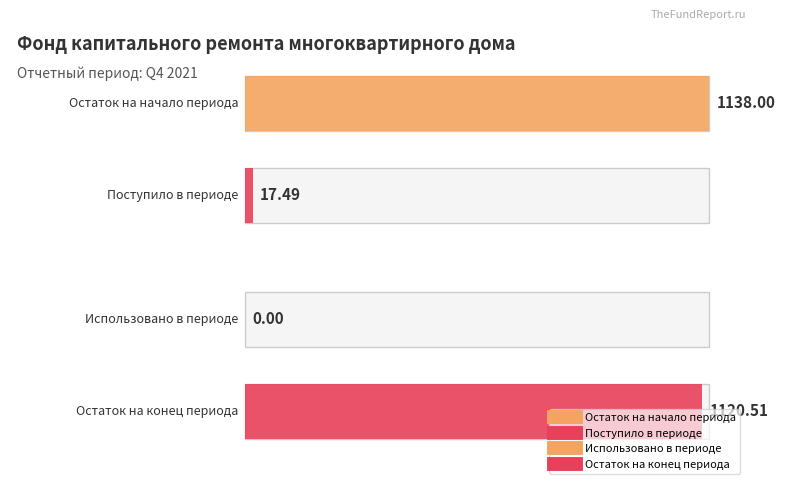

The за счет минимального взноса series shows -1896.2 at Остаток на конец. True or false?

False